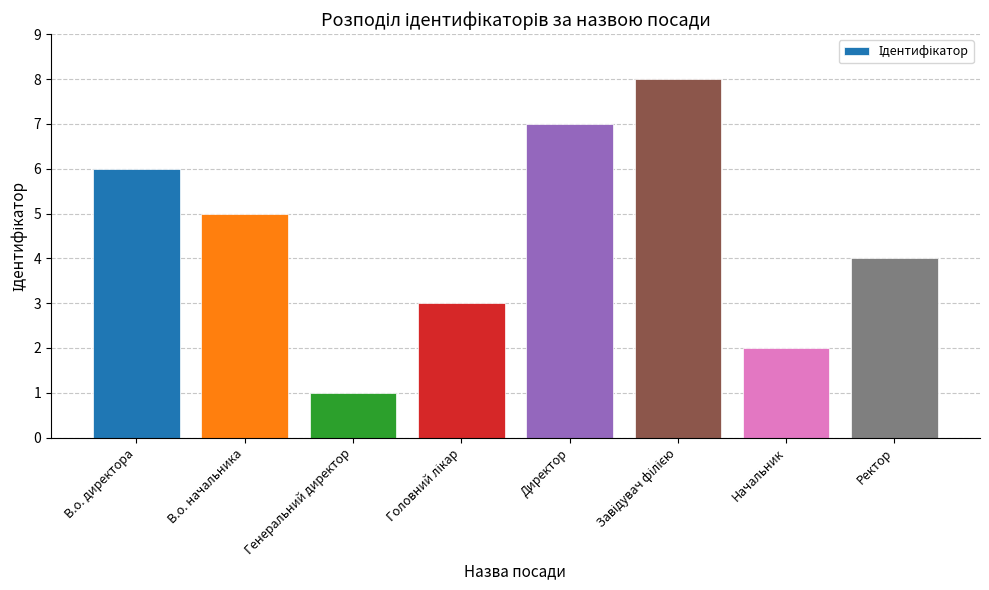

Reading left to right, transcribe all the data shown in this chart.

6	5	1	3	7	8	2	4